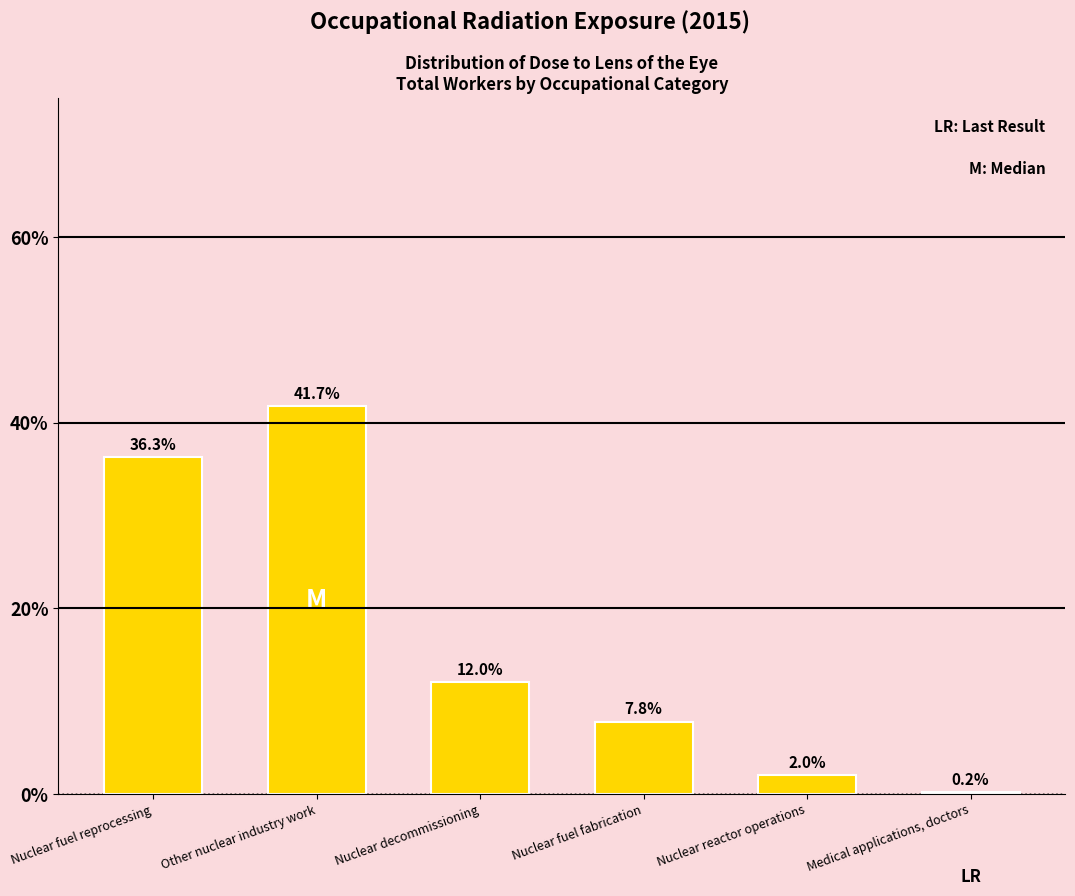

Reading left to right, transcribe all the data shown in this chart.

36.3	41.7	12.0	7.8	2.0	0.2